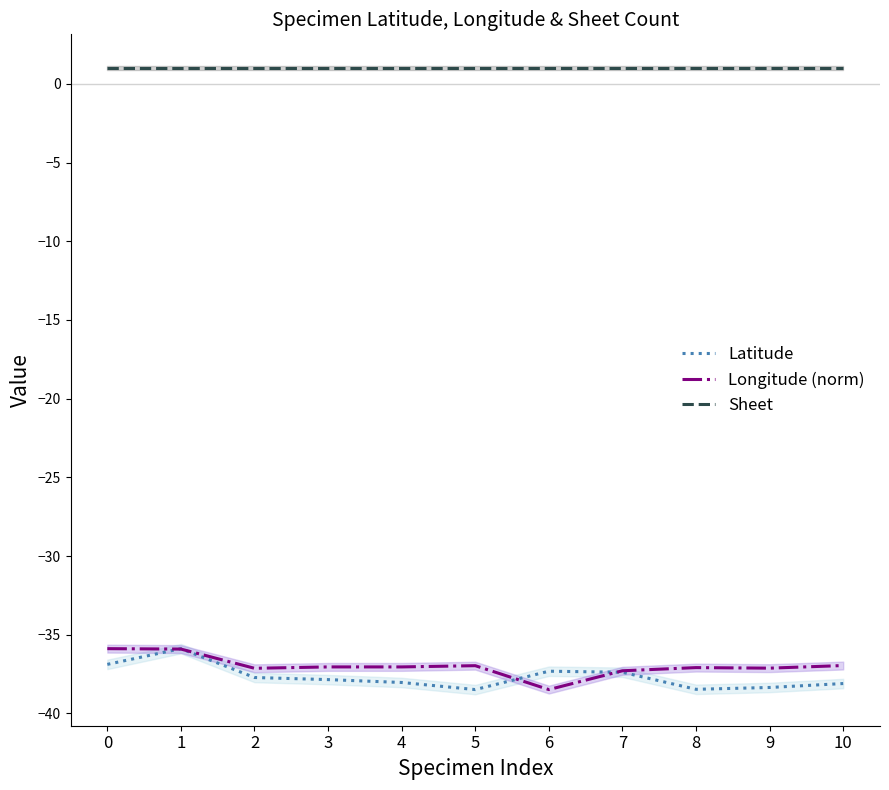

What is the sum of all Latitude values?

-414.5